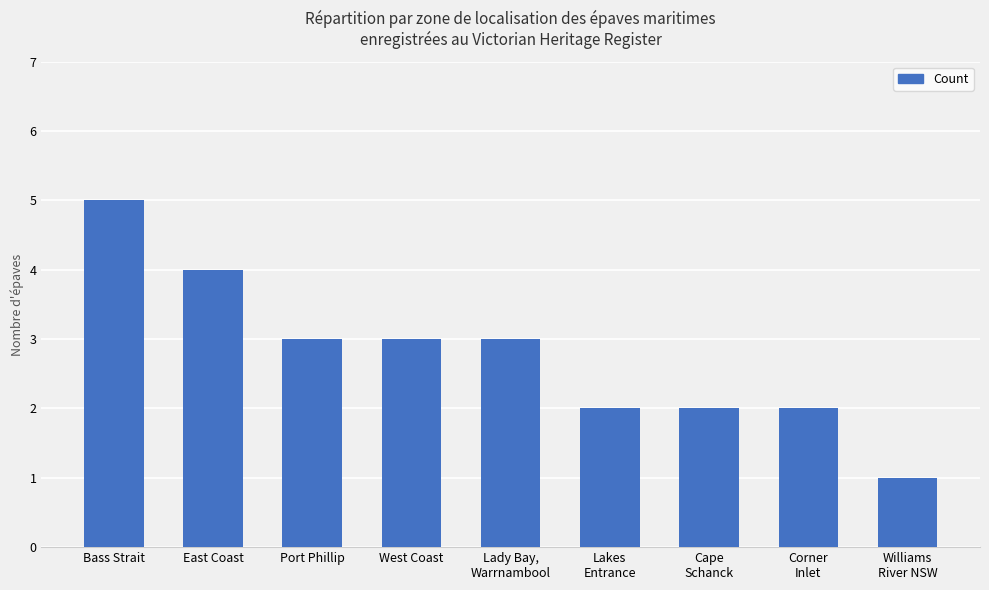

True or false: the data shows 2 at Corner
Inlet.

True